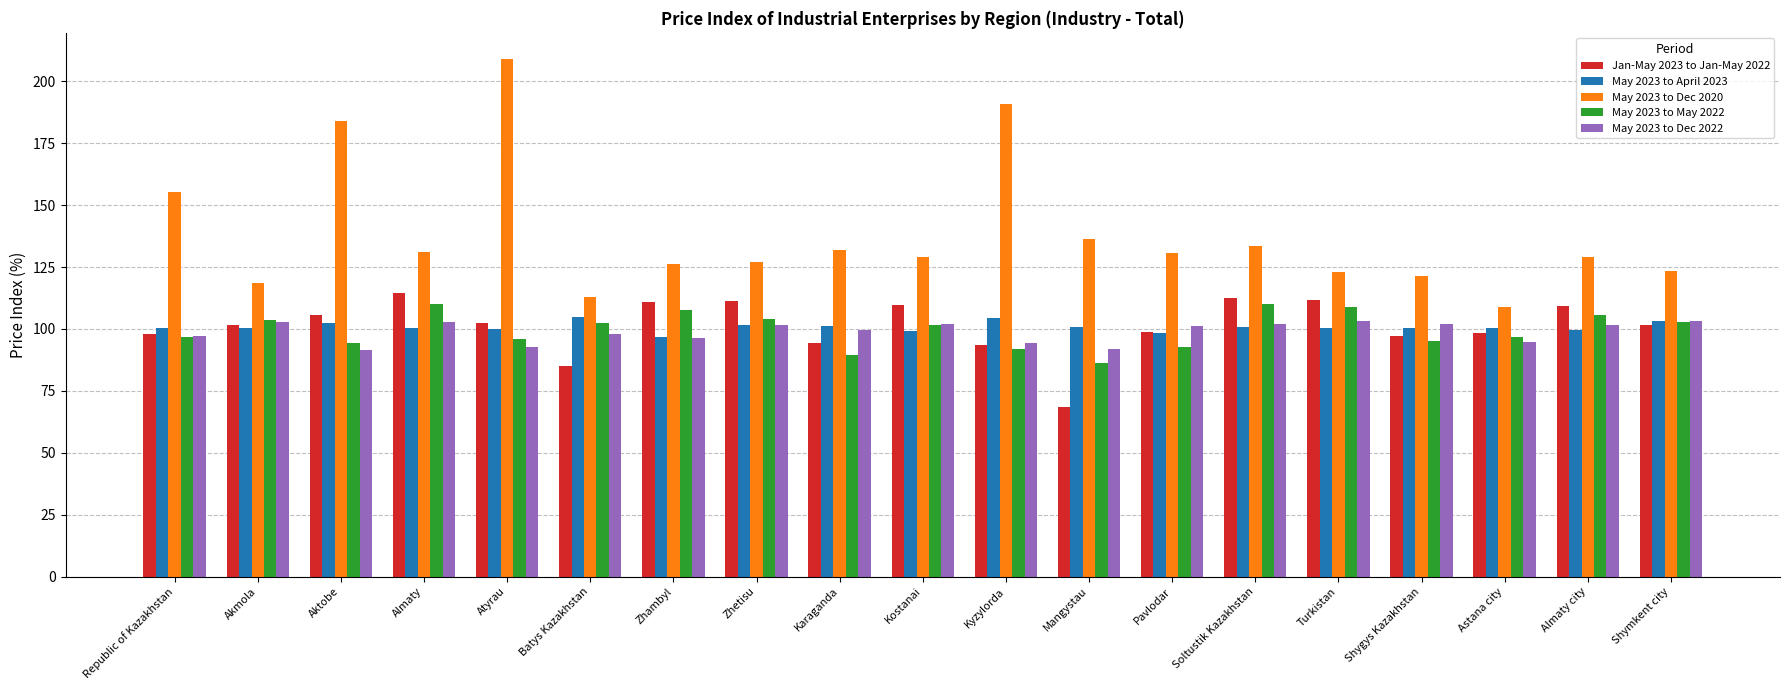

What is the sum of the May 2023 to Dec 2022 values at Akmola and Aktobe?

194.2